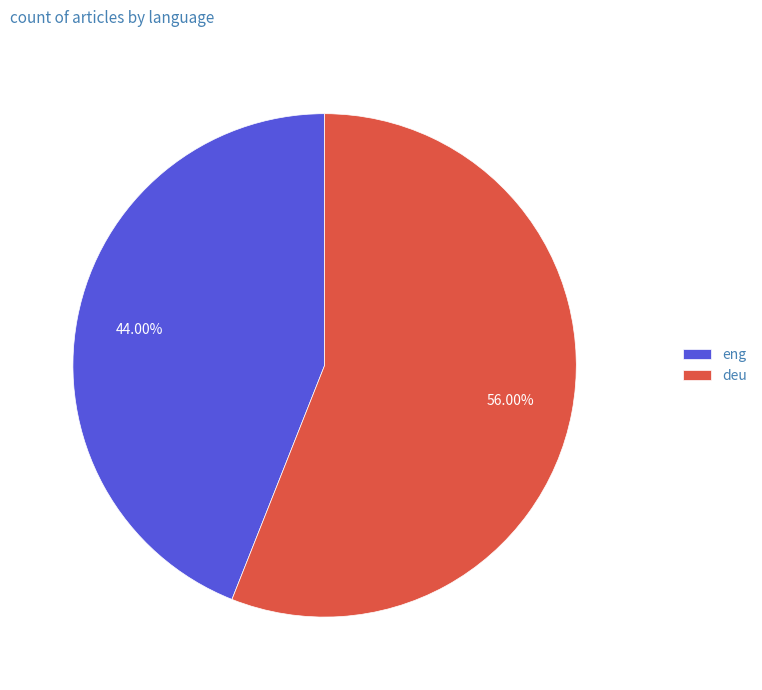

How many slices are in this pie chart?

2